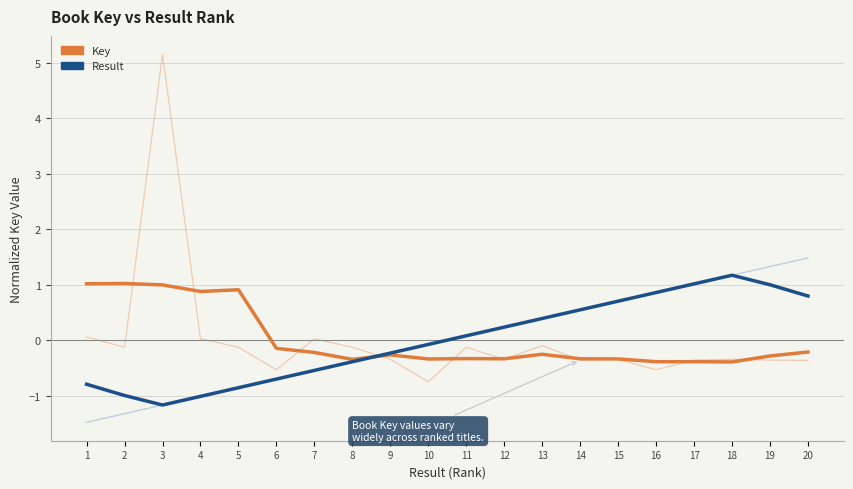

Where does the Result (smoothed) series first go above 0?

11